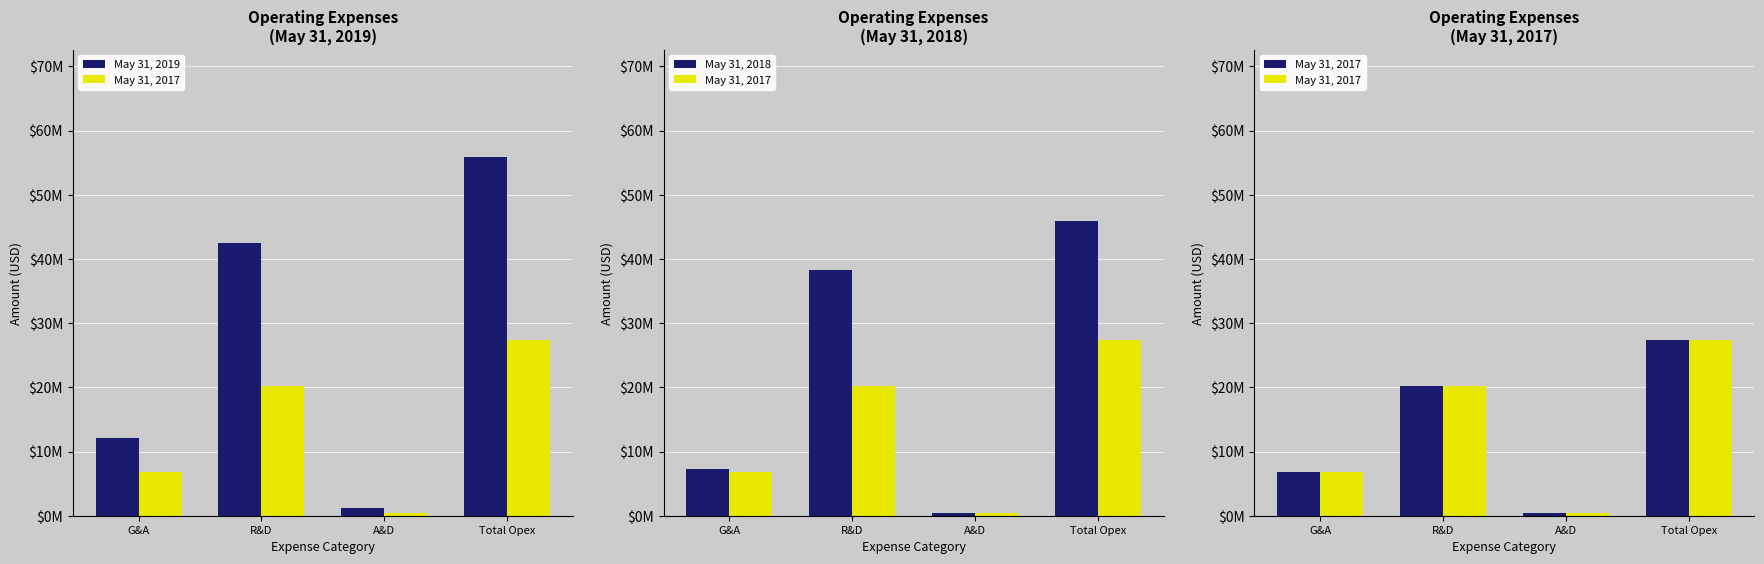

Reading left to right, what are all the values shown in this chart?

May 31, 2019: 12116743	42490144	1245167	55852054
May 31, 2017: 6758606	20205743	366385	27330734
May 31, 2018: 7340605	38222580	356128	45919313